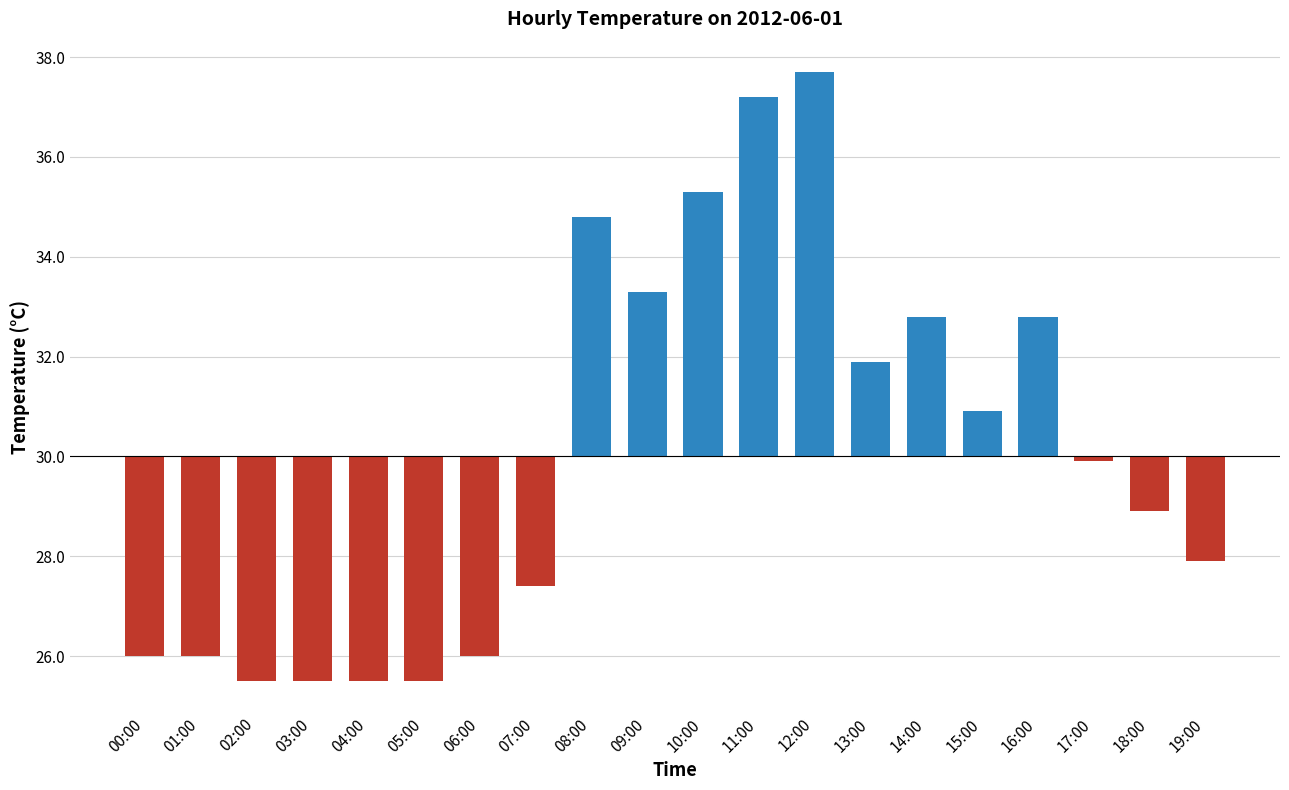

What is the difference between the maximum and minimum values?

12.2